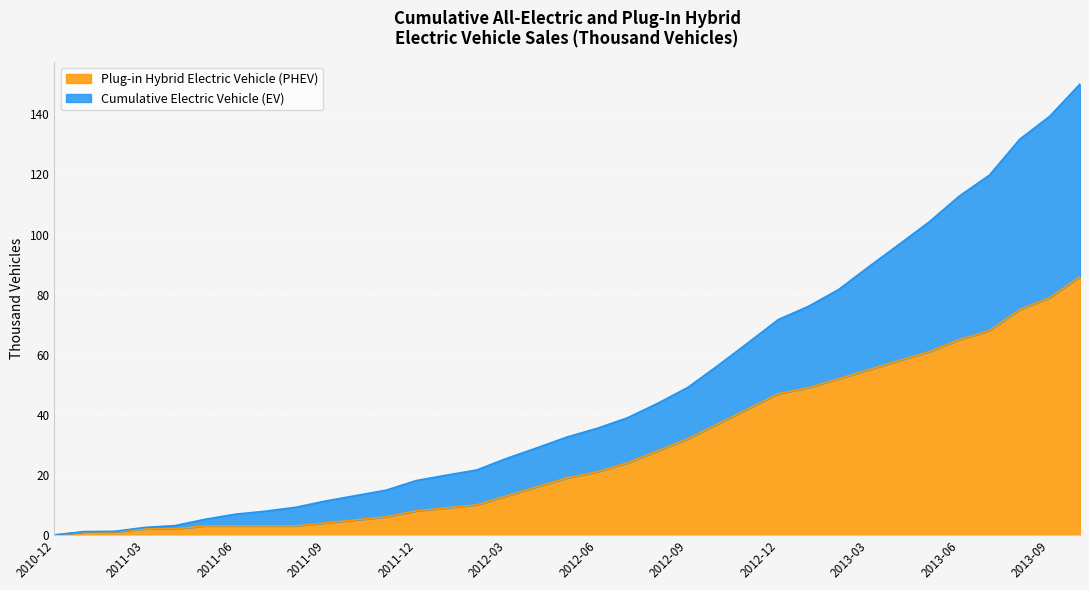

The Cumulative Electric Vehicle (EV) series shows 23.9 at 2013-02. True or false?

False